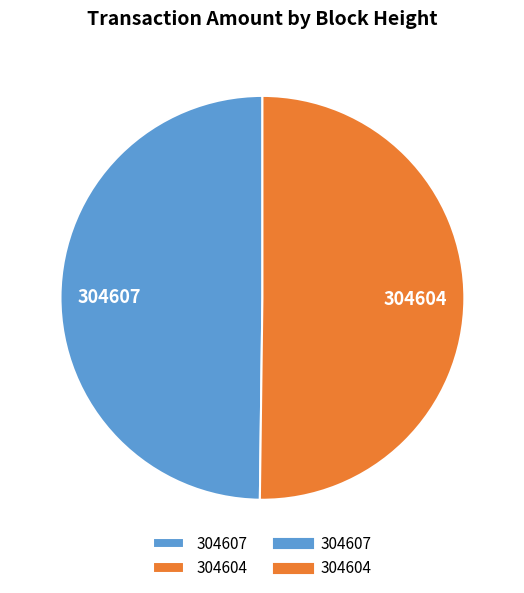

The 304604 slice represents 40% of the pie. True or false?

False